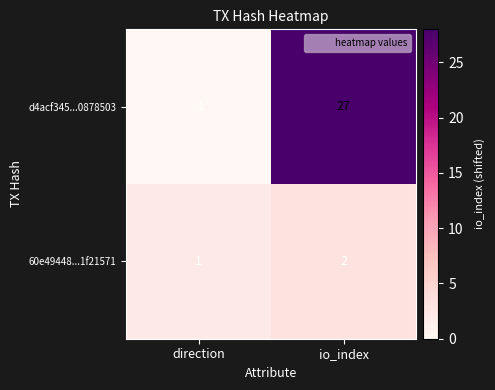

At which label is d4acf345...0878503 closest to 13?

direction